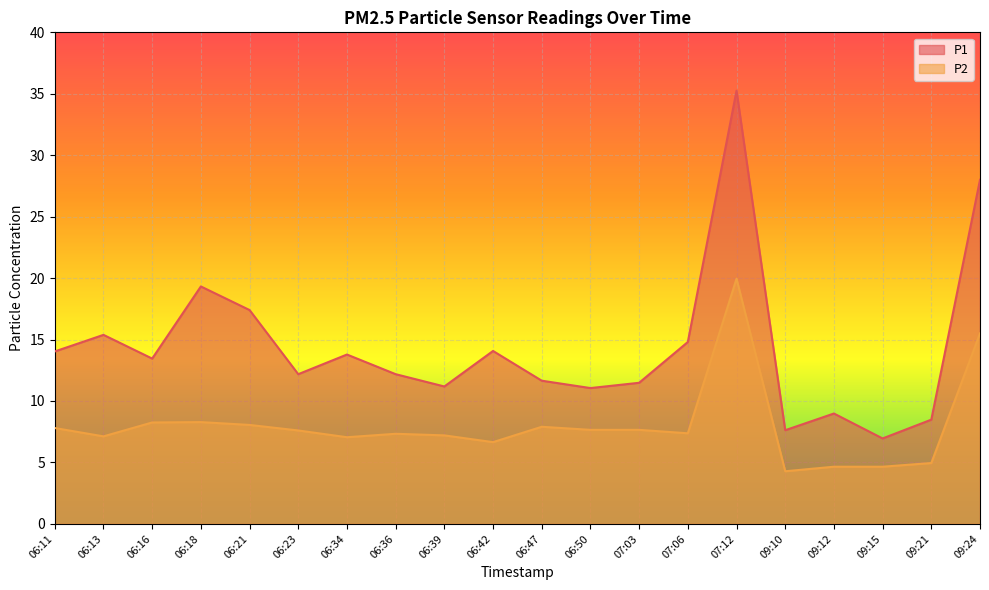

Reading left to right, extract all data points from this chart.

P1: 06:11=14.0	06:13=15.4	06:16=13.4	06:18=19.3	06:21=17.4	06:23=12.2	06:34=13.8	06:36=12.2	06:39=11.2	06:42=14.1	06:47=11.7	06:50=11.1	07:03=11.5	07:06=14.8	07:12=35.2	09:10=7.6	09:12=9.0	09:15=7.0	09:21=8.5	09:24=28.0
P2: 06:11=7.8	06:13=7.1	06:16=8.2	06:18=8.3	06:21=8.1	06:23=7.6	06:34=7.0	06:36=7.3	06:39=7.2	06:42=6.7	06:47=7.9	06:50=7.7	07:03=7.7	07:06=7.4	07:12=19.9	09:10=4.3	09:12=4.7	09:15=4.7	09:21=5.0	09:24=15.5